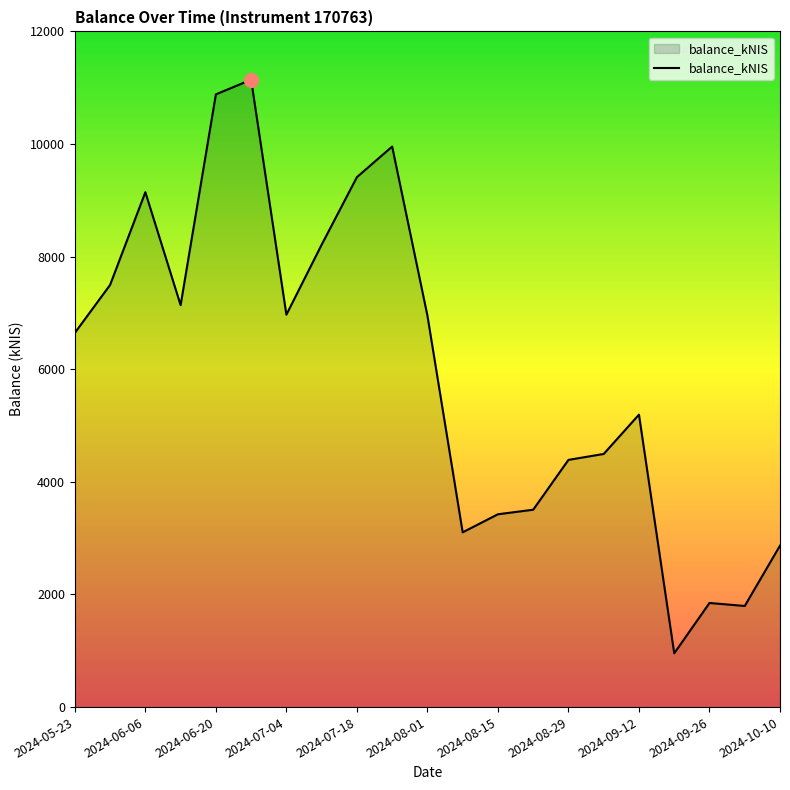

What is the minimum value shown in the chart?

955.2